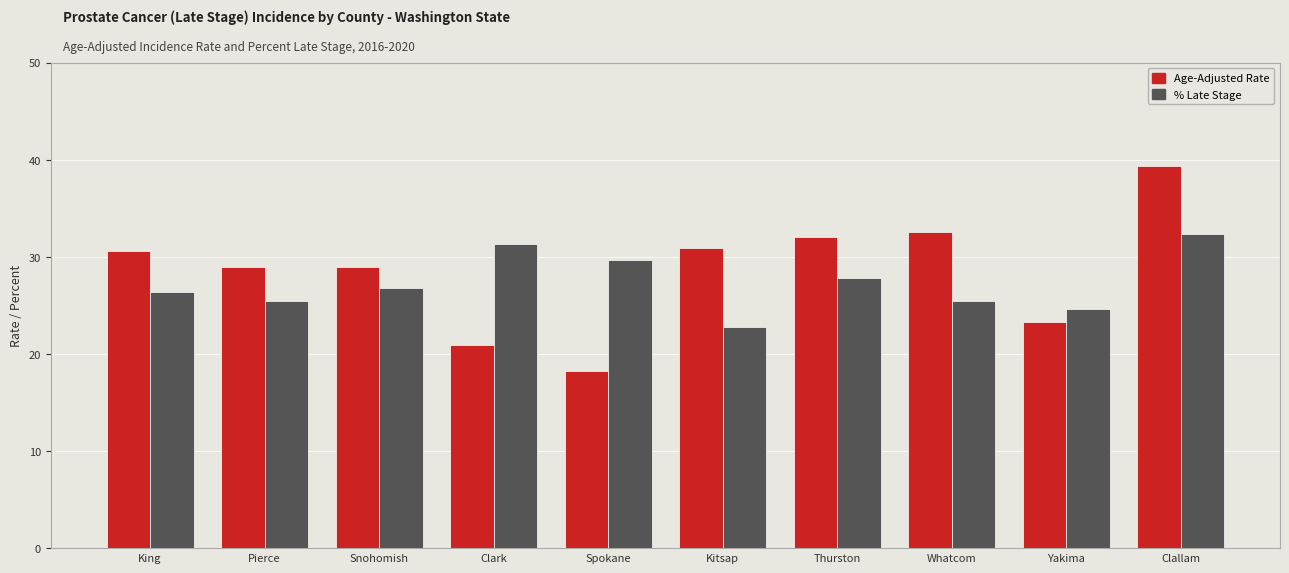

What is the approximate value of Age-Adjusted Rate at Thurston?

32.0